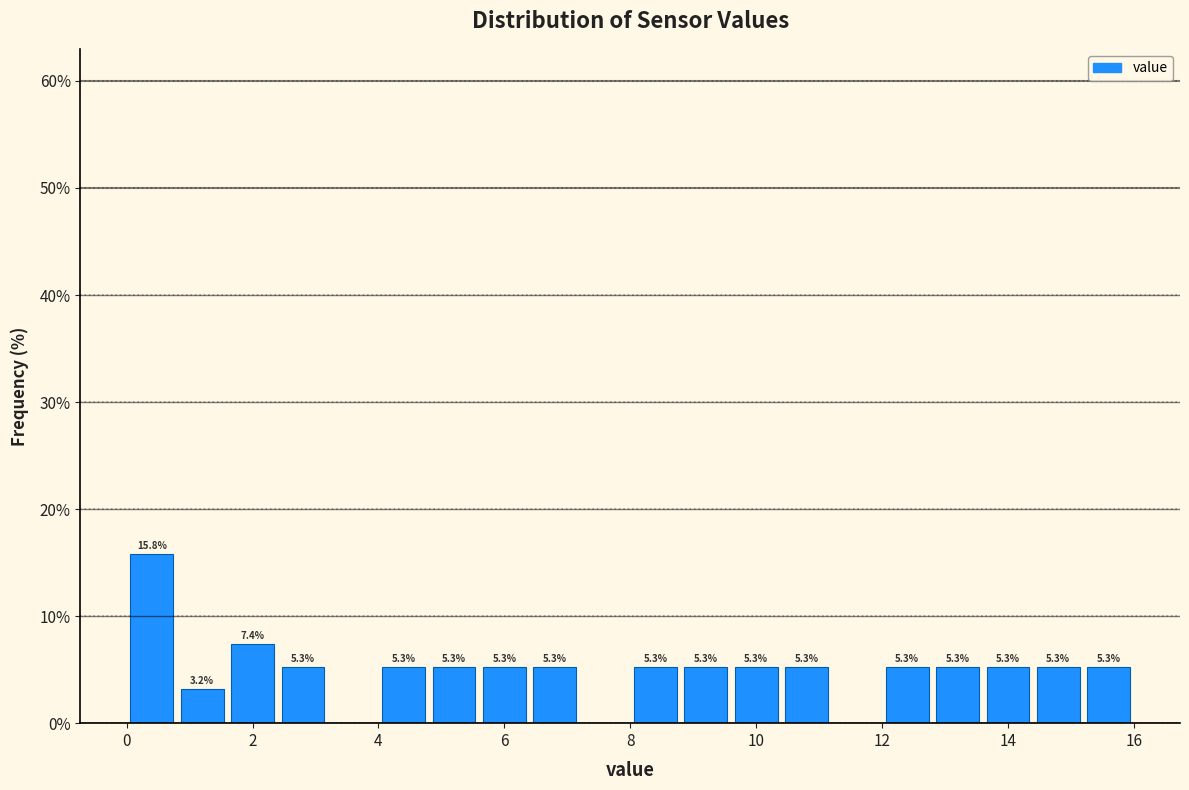

Which range on the x-axis has the tallest bar?

0.0 to 0.8